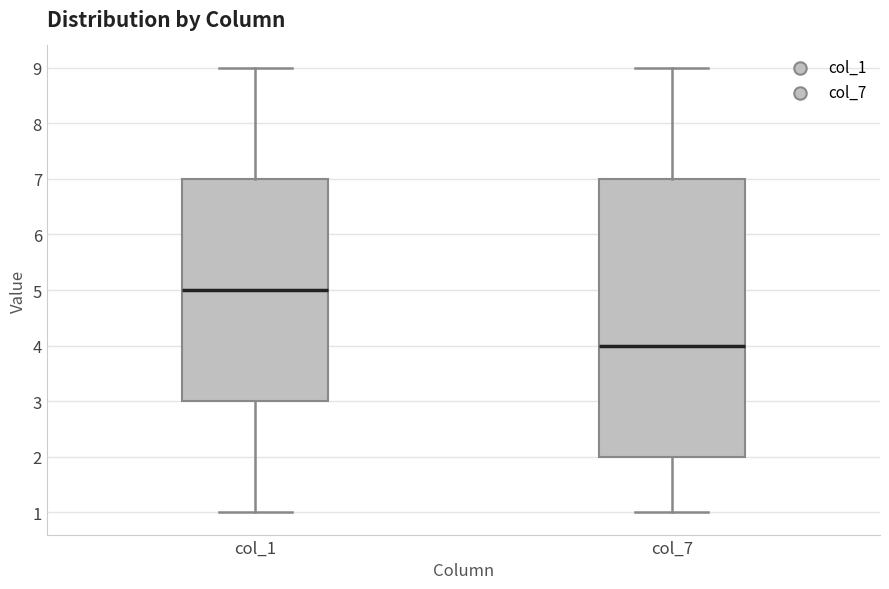

Where does the upper whisker of the box for col_1 end on the y-axis? The values are not printed on the chart, so give them approximately, as read against the axis.

9